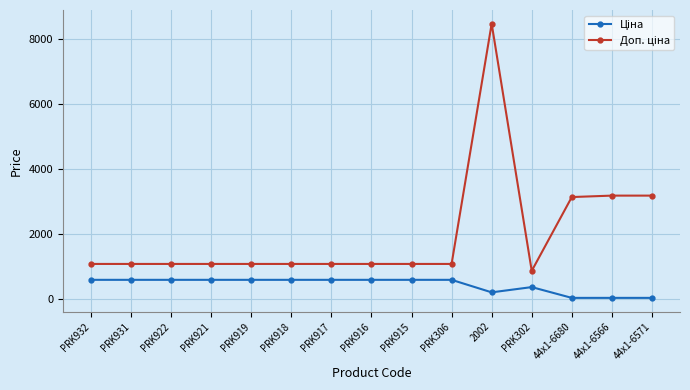

What is the difference between the highest and lowest values at PRK919?

488.5